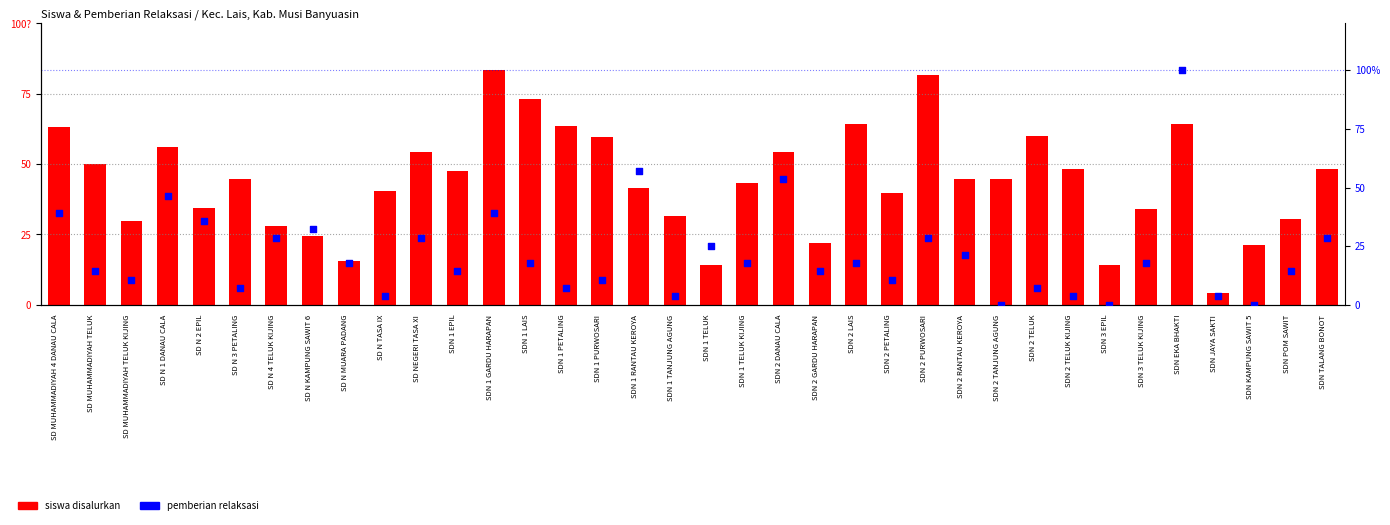

At how many categories does at least one series exceed 97?

1